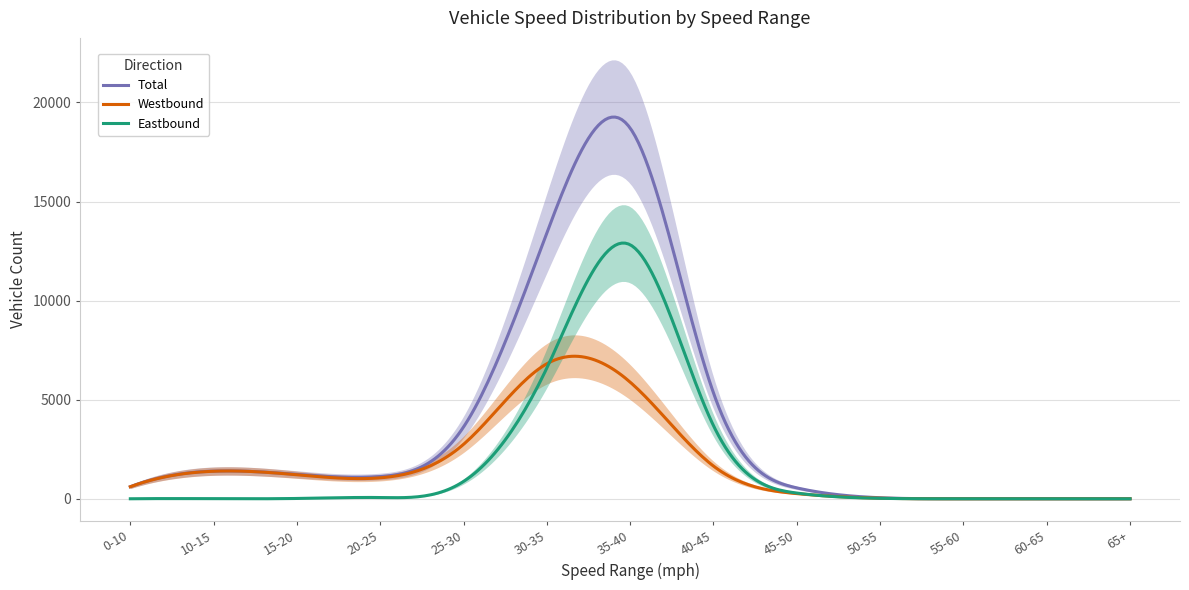

True or false: Total has a value of 1 at 60-65.

True